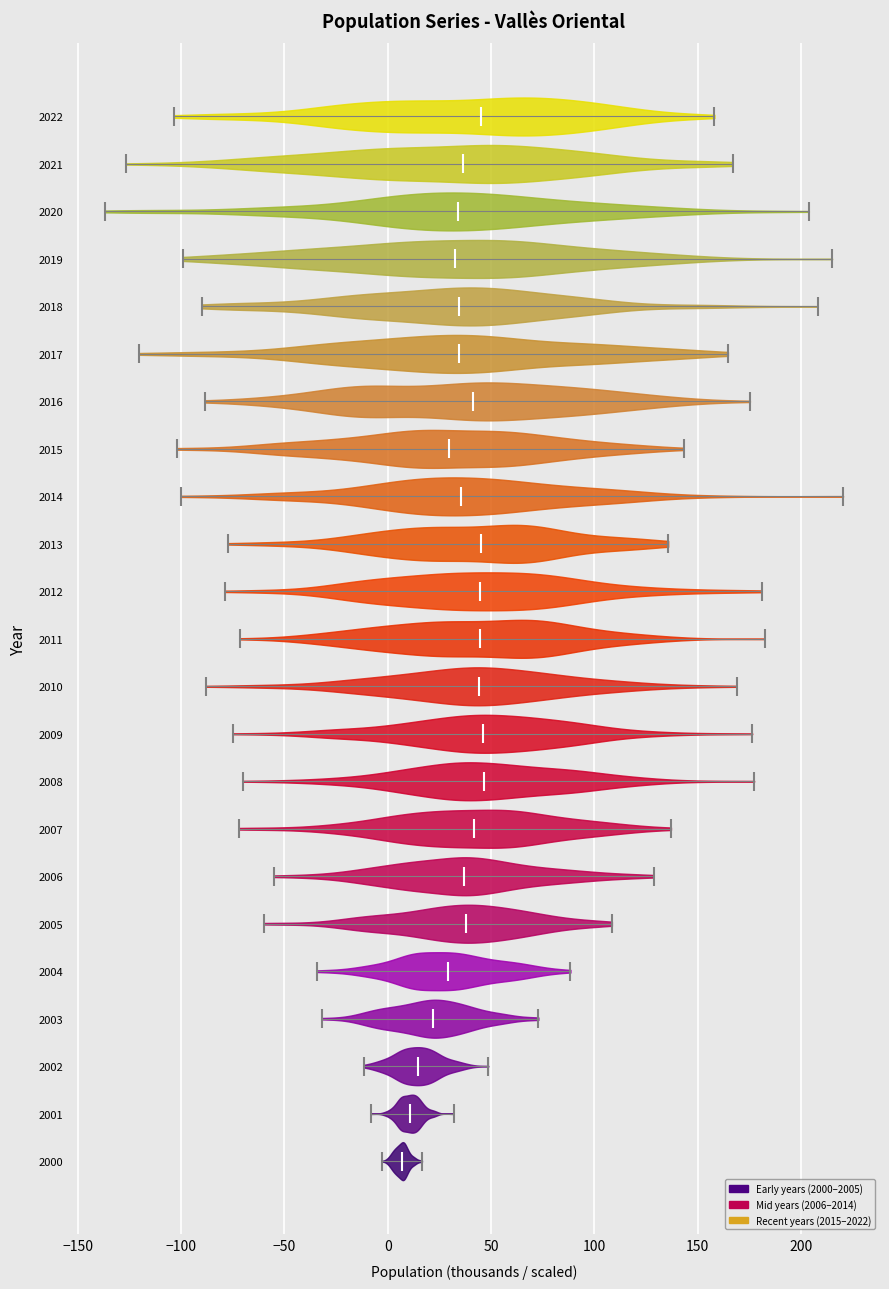

Reading bottom to top, read every violin against the x-axis: where its median line is, and the lowest and highest points it reaches. The values are not printed on the chart, so give them approximately, as read against the axis.

2000: median line 5, lowest point -5, highest point 15
2001: median line 10, lowest point -10, highest point 30
2002: median line 15, lowest point -10, highest point 50
2003: median line 20, lowest point -30, highest point 75
2004: median line 30, lowest point -35, highest point 90
2005: median line 40, lowest point -60, highest point 110
2006: median line 35, lowest point -55, highest point 130
2007: median line 40, lowest point -70, highest point 135
2008: median line 45, lowest point -70, highest point 175
2009: median line 45, lowest point -75, highest point 175
2010: median line 45, lowest point -90, highest point 170
2011: median line 45, lowest point -70, highest point 180
2012: median line 45, lowest point -80, highest point 180
2013: median line 45, lowest point -75, highest point 135
2014: median line 35, lowest point -100, highest point 220
2015: median line 30, lowest point -100, highest point 145
2016: median line 40, lowest point -90, highest point 175
2017: median line 35, lowest point -120, highest point 165
2018: median line 35, lowest point -90, highest point 210
2019: median line 35, lowest point -100, highest point 215
2020: median line 35, lowest point -135, highest point 205
2021: median line 35, lowest point -125, highest point 165
2022: median line 45, lowest point -105, highest point 160